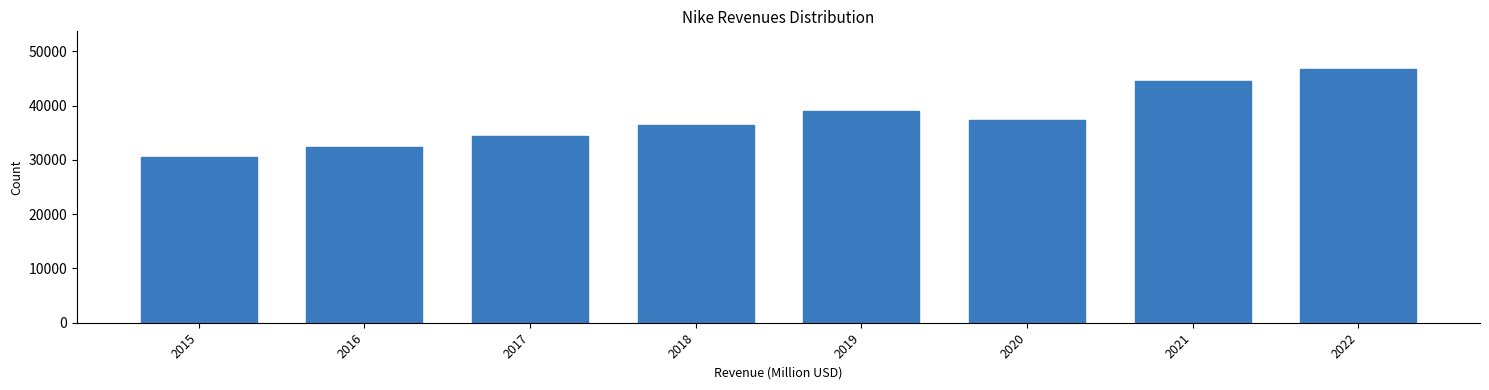

Reading left to right, extract all data points from this chart.

2015=30601	2016=32376	2017=34350	2018=36397	2019=39117	2020=37403	2021=44538	2022=46710